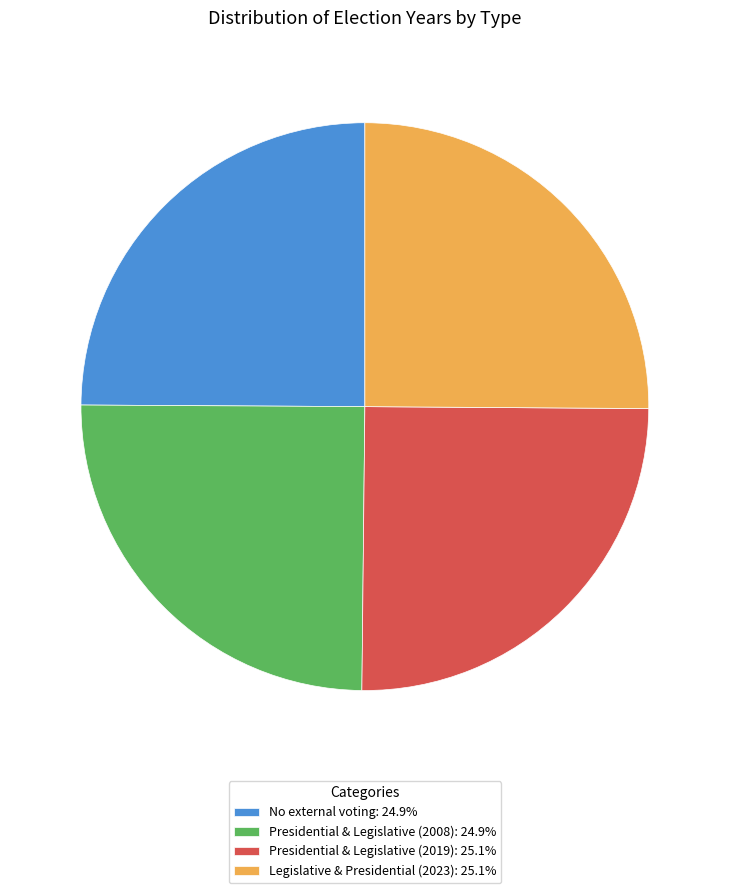

Is there a majority slice in this chart?

No